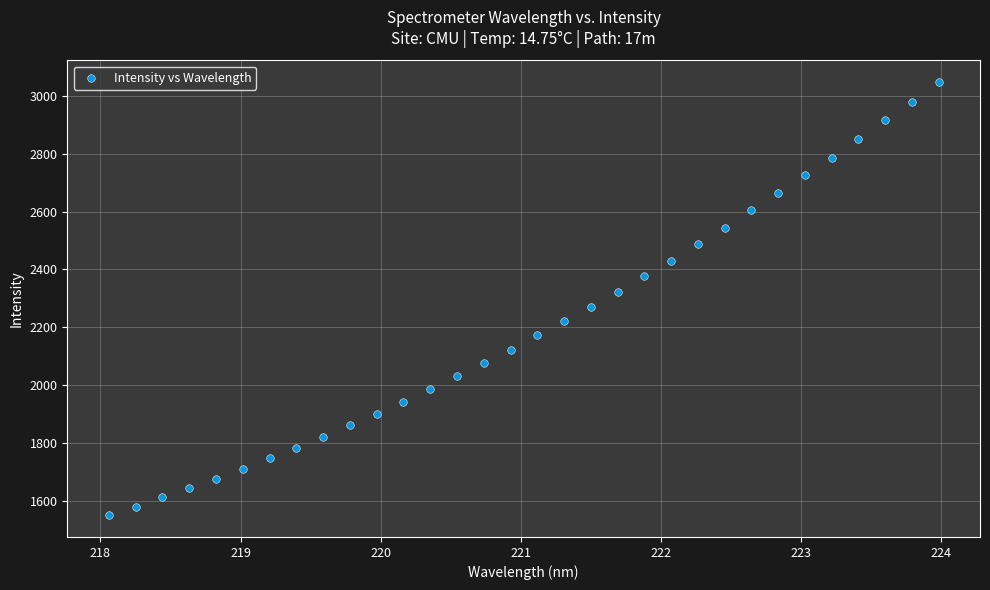

What is the range of Y values (max minus min)?

1497.2